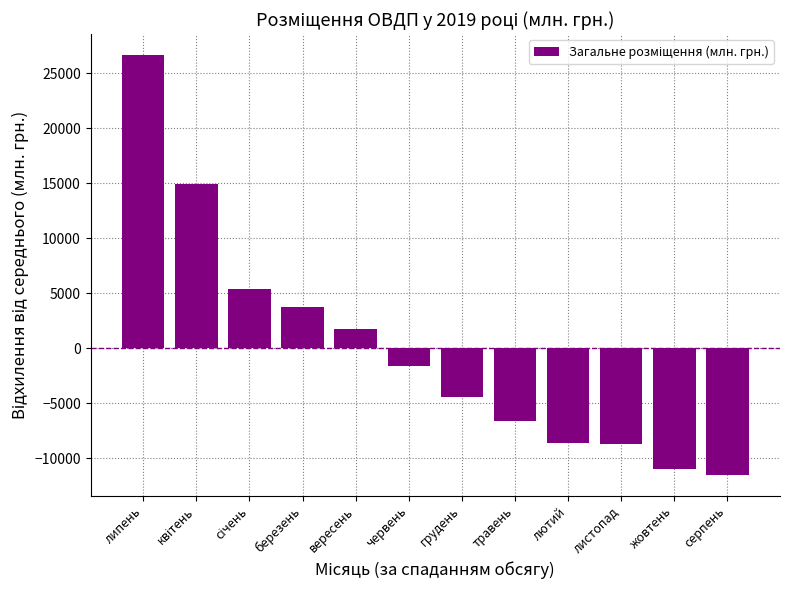

Is it true that the value at грудень is -1082.3?

False